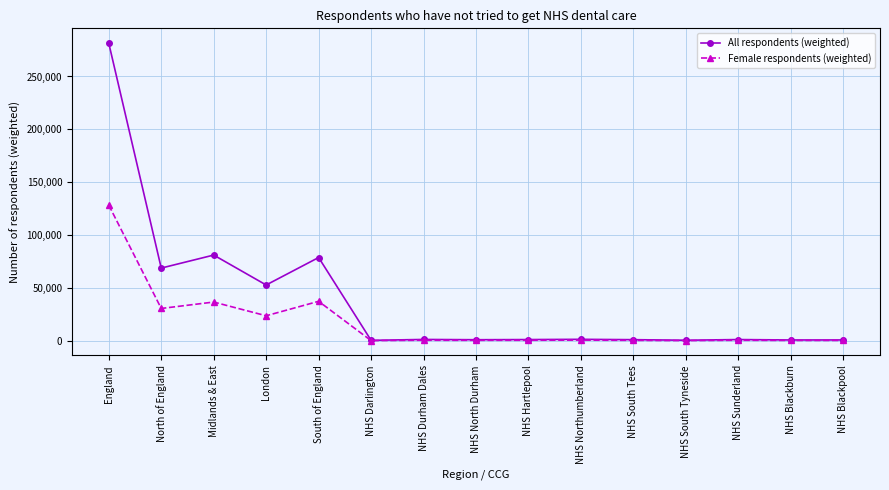

The value of Female respondents (weighted) at England is 192357. True or false?

False